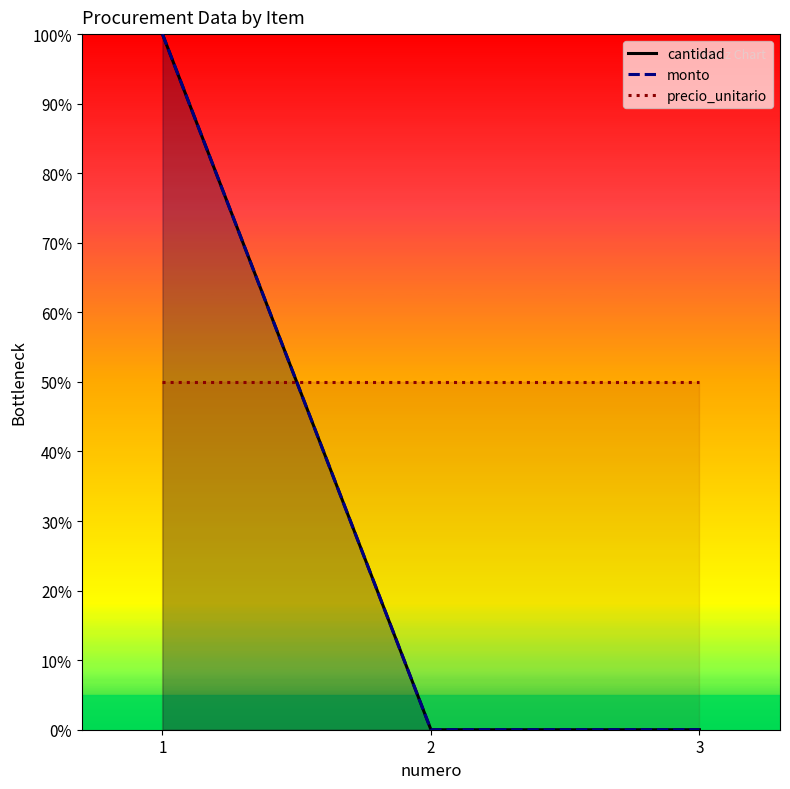

Which label corresponds to the smallest value in the chart?

2